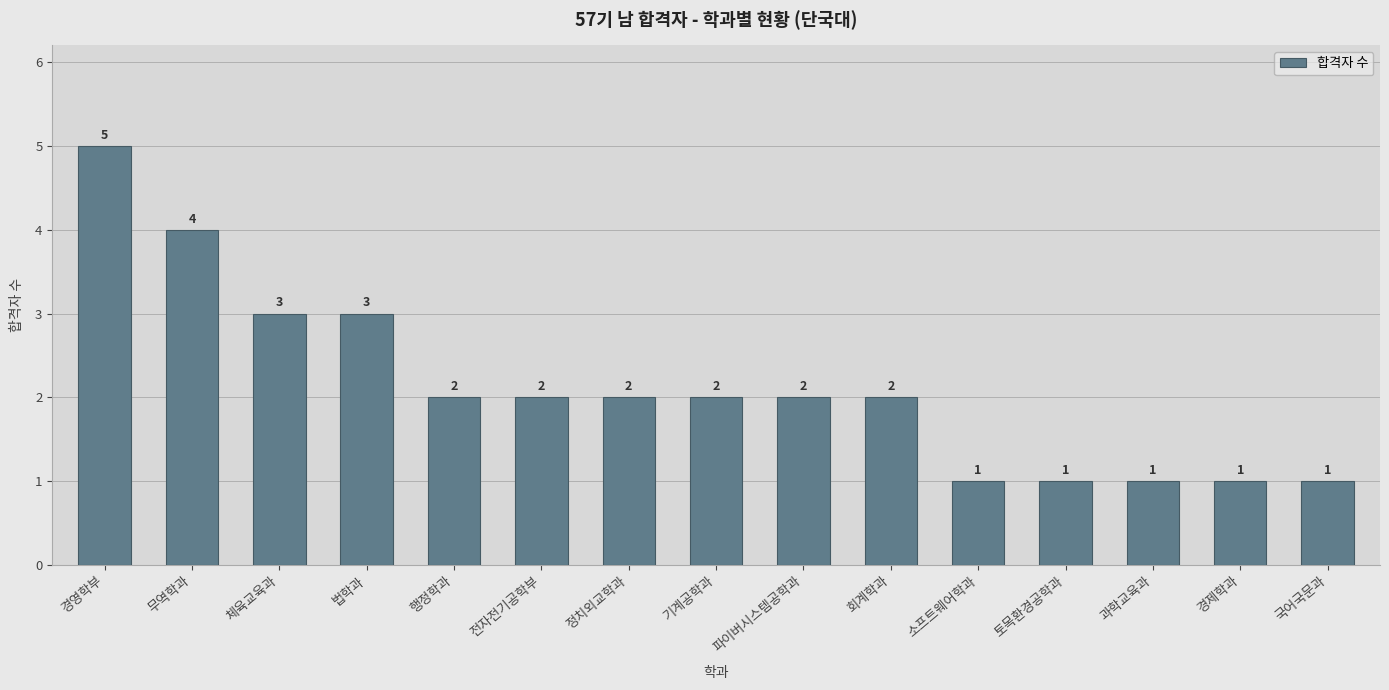

What is the ratio of the value at 경영학부 to the value at 과학교육과?

5.0